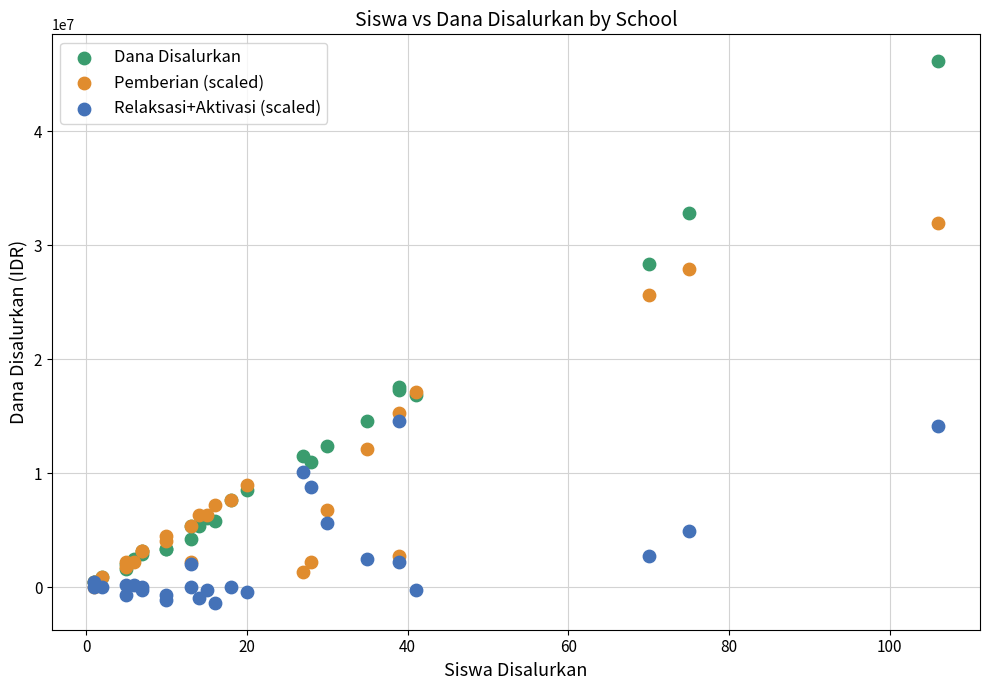

Which series reaches the maximum Y coordinate?

Dana Disalurkan